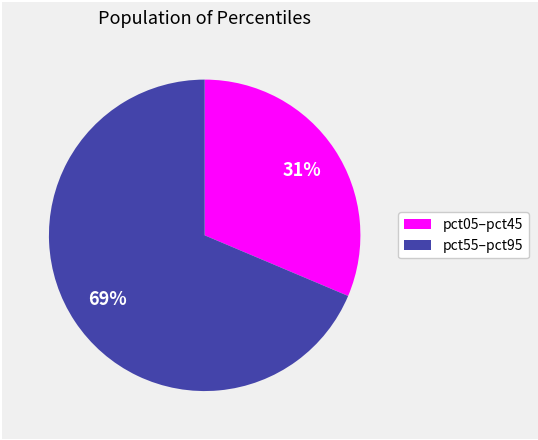

Does any single category account for the majority?

Yes